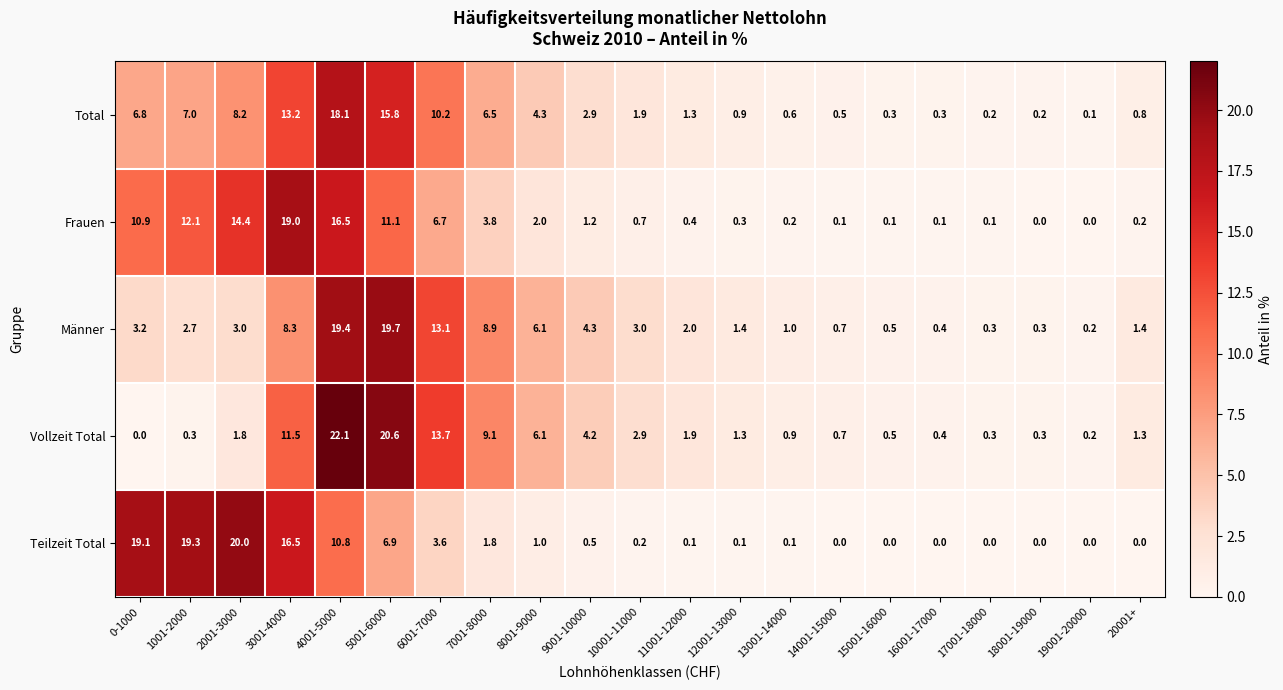

At which category is the sum across all series the highest?

4001-5000